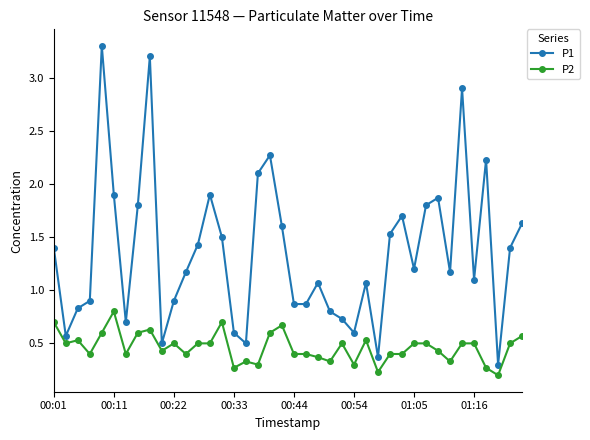

Which series has the largest total across all categories?

P1